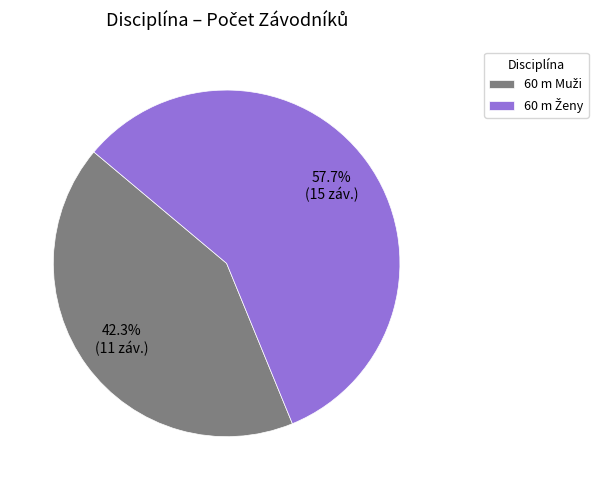

Is there a majority slice in this chart?

Yes